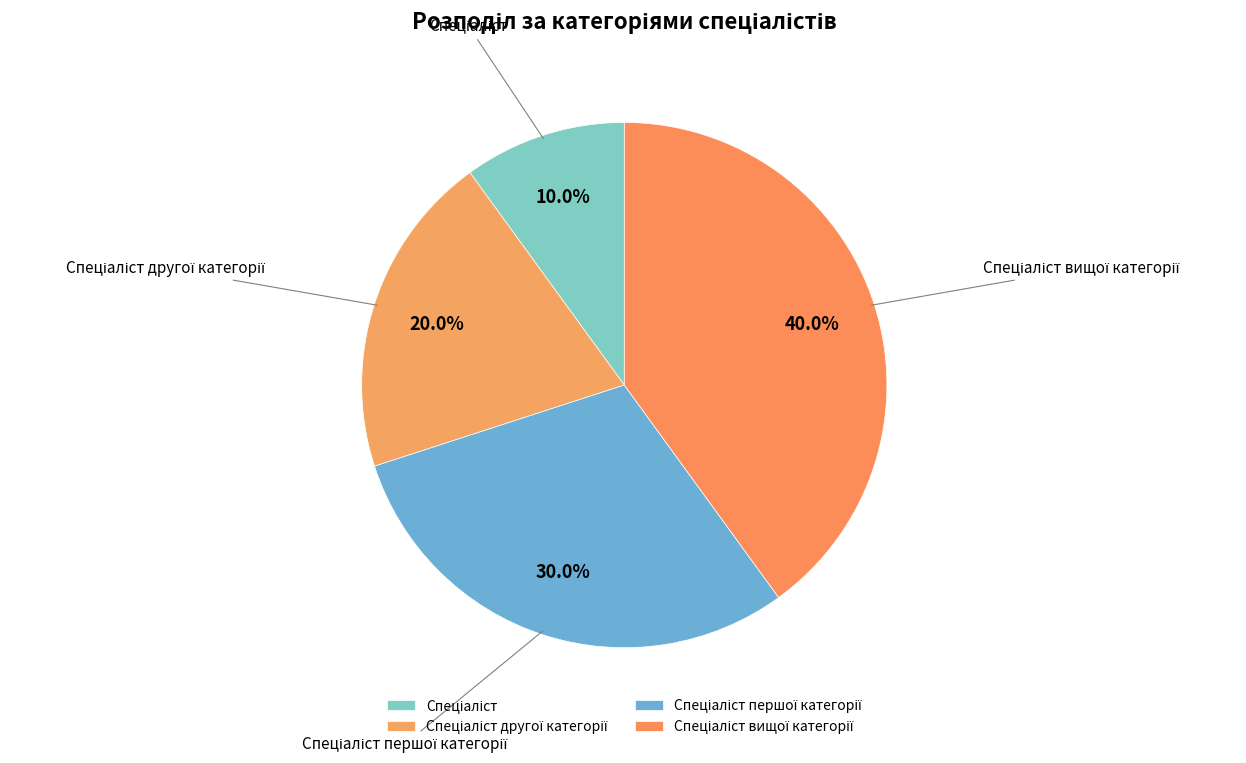

Does any single category account for the majority?

No